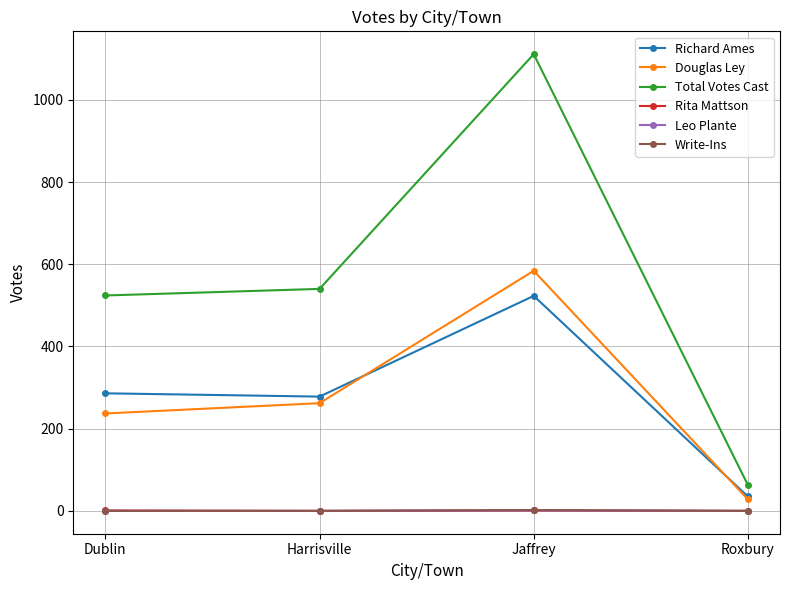

How many values in the Write-Ins series exceed 0?

1